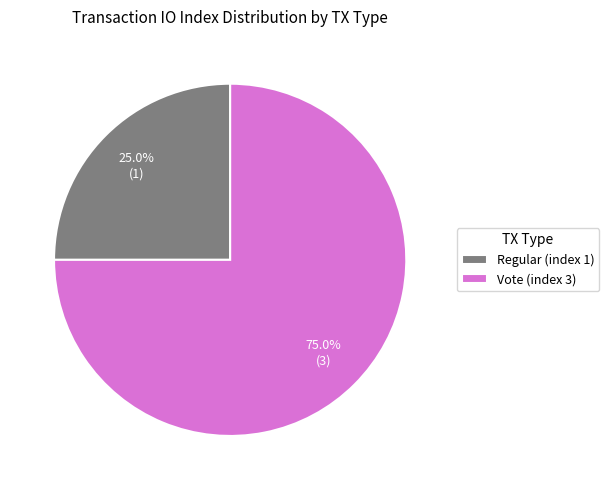

What percentage do Vote (index 3) and Regular (index 1) together represent?

100.0%